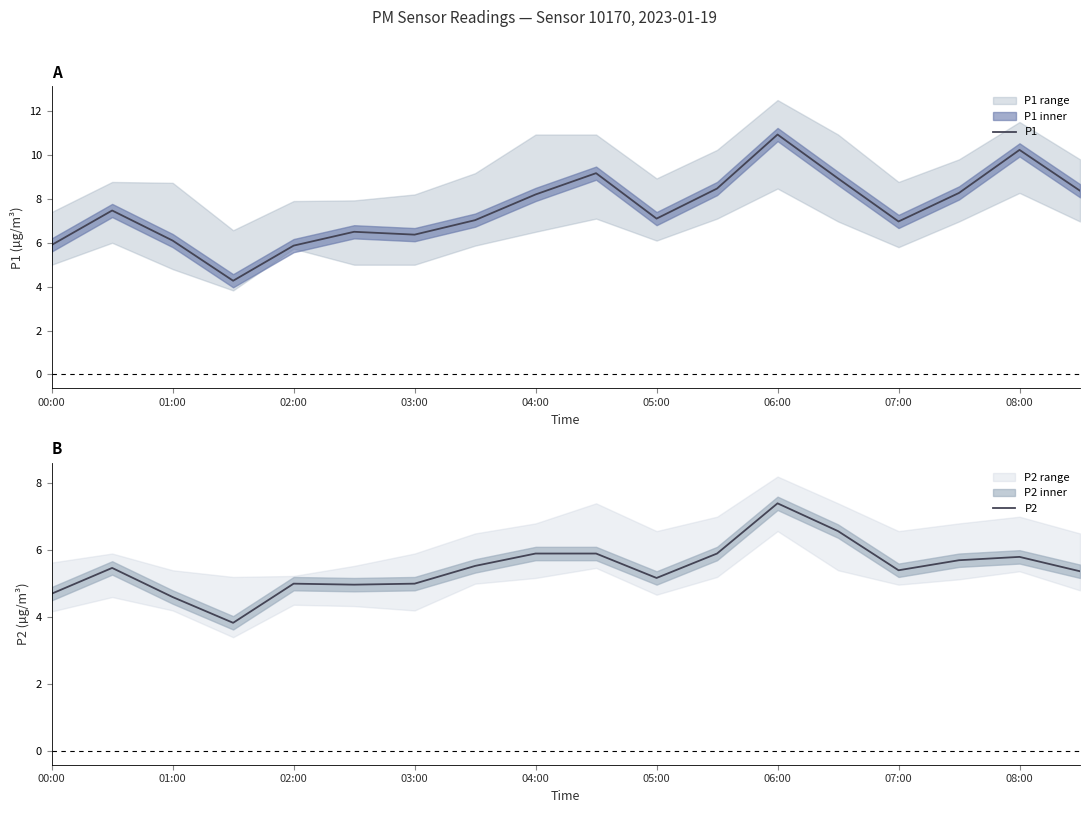

In P1, how many points are higher than both neighbors (excluding endpoints)?

5